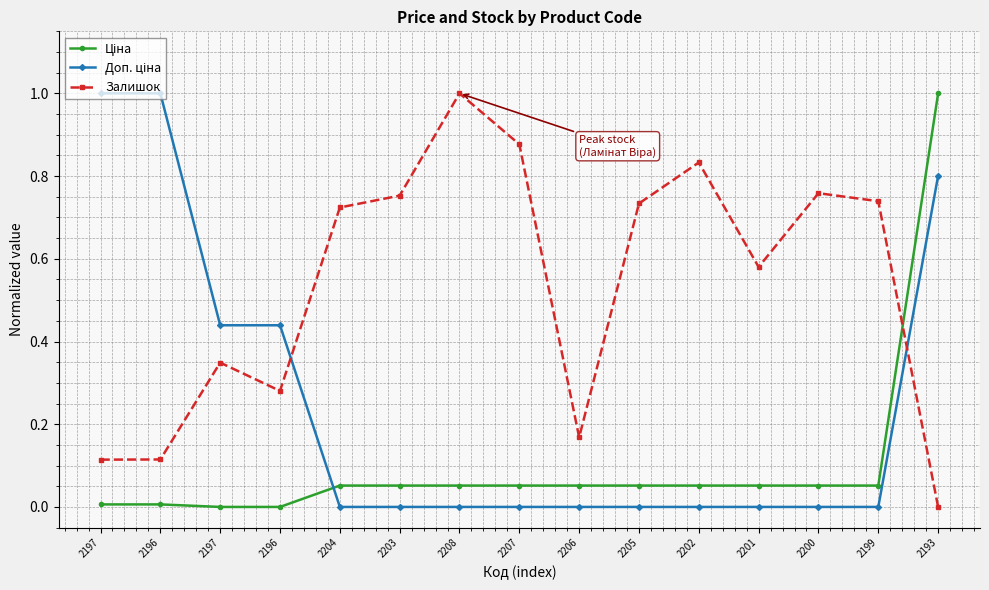

Between 2203 and 2207, which is larger?

2203